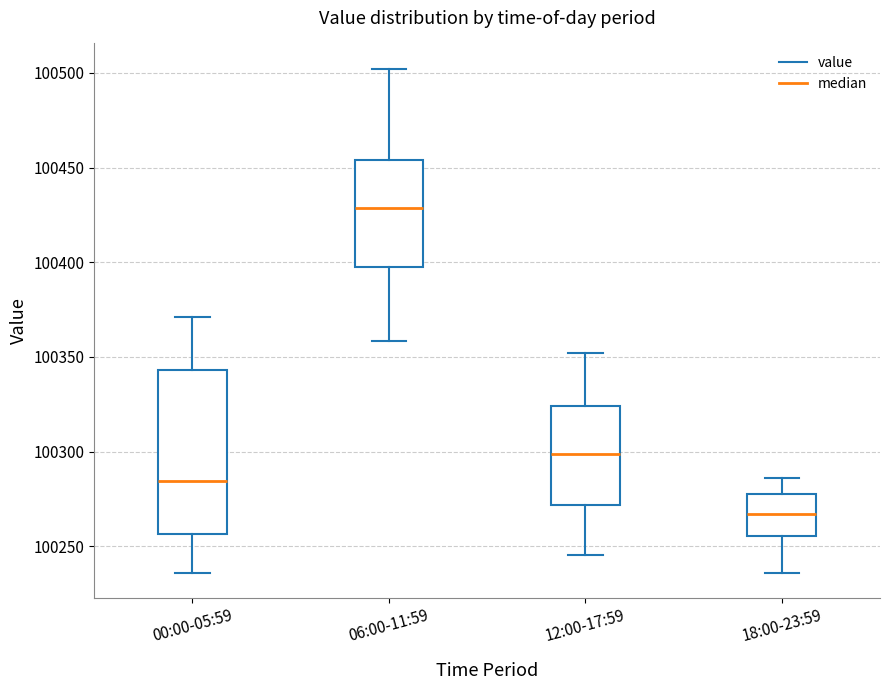

Which box's median line is the lowest?

18:00-23:59